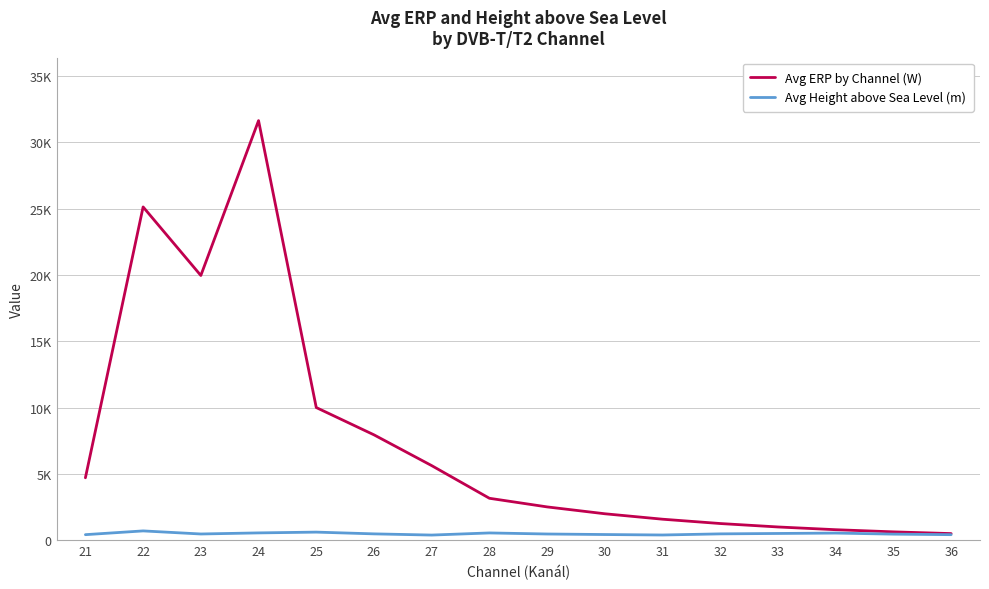

At how many categories does at least one series exceed 4112?

7